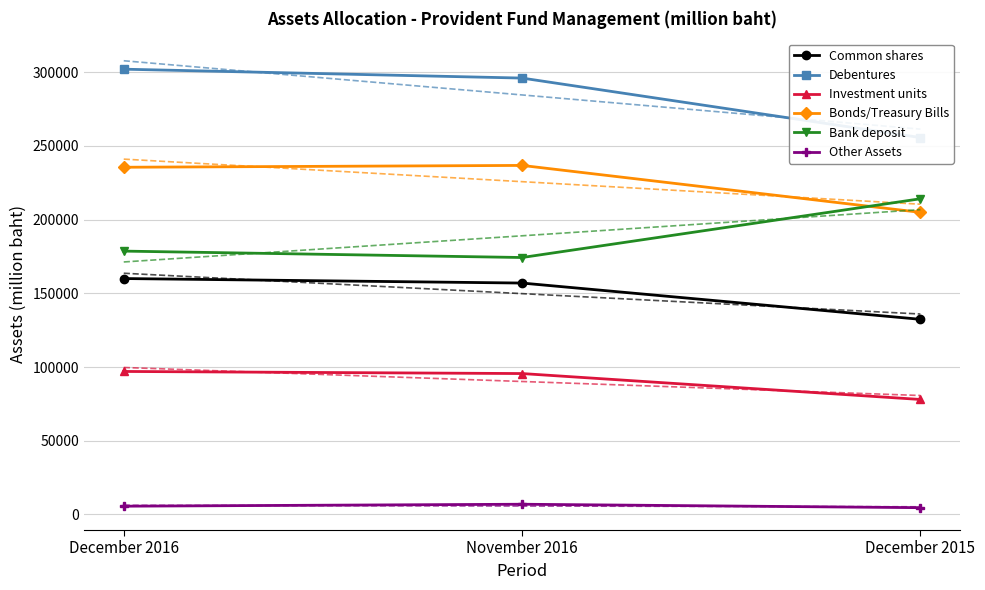

What is the difference between the Other Assets values at November 2016 and December 2016?

1328.1